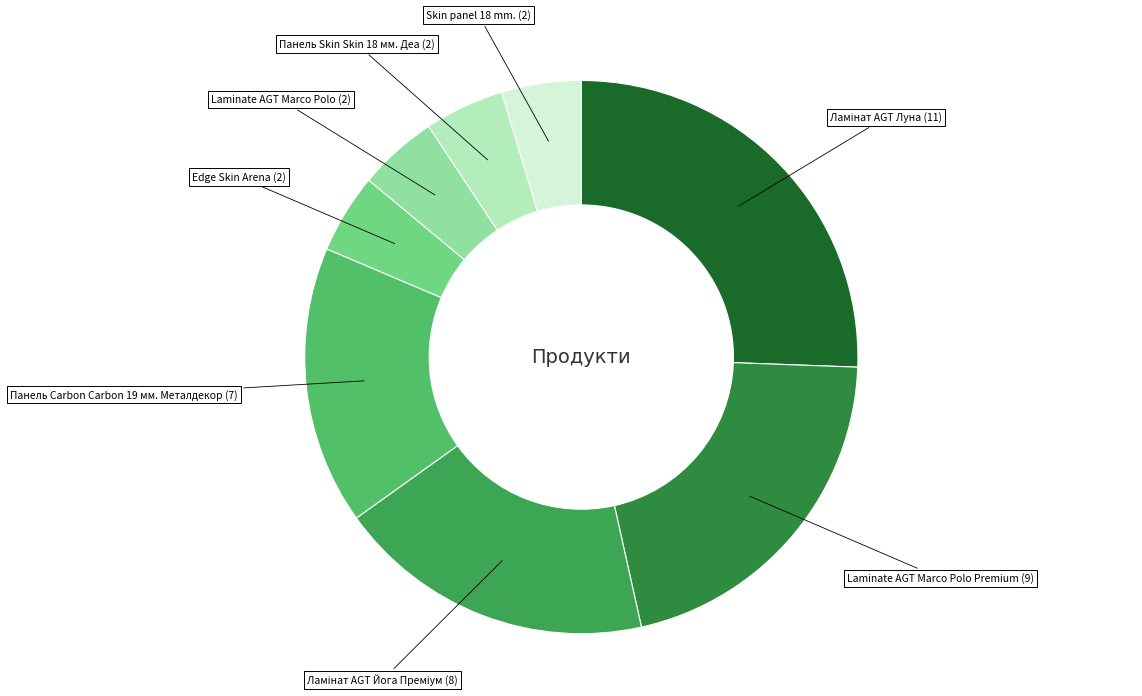

To the nearest percent, what is the difference between the largest and smallest slice percentages?

21%